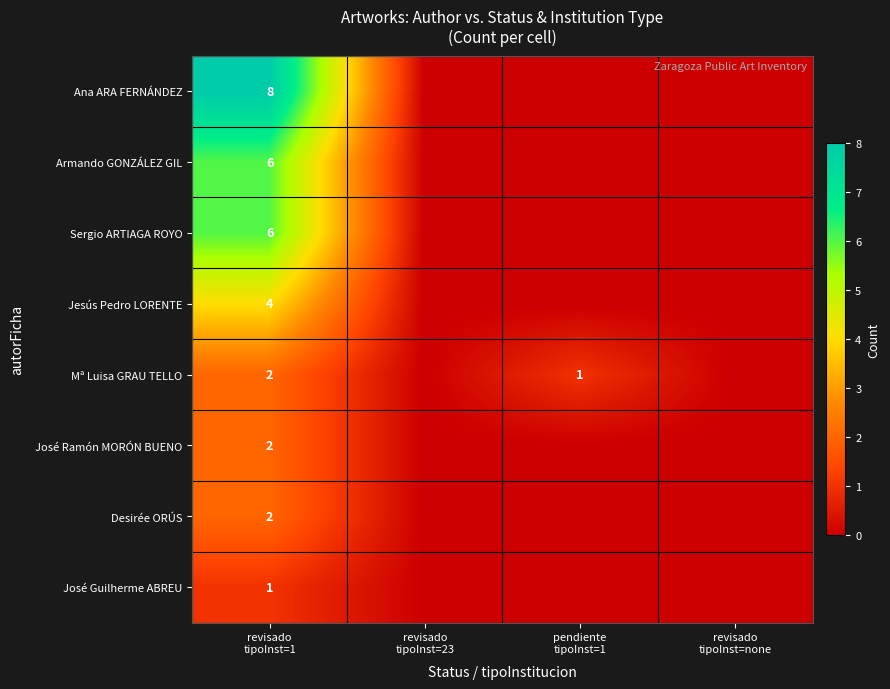

Which category has the highest value in the Mª Luisa GRAU TELLO series?

revisado tipoInst=1